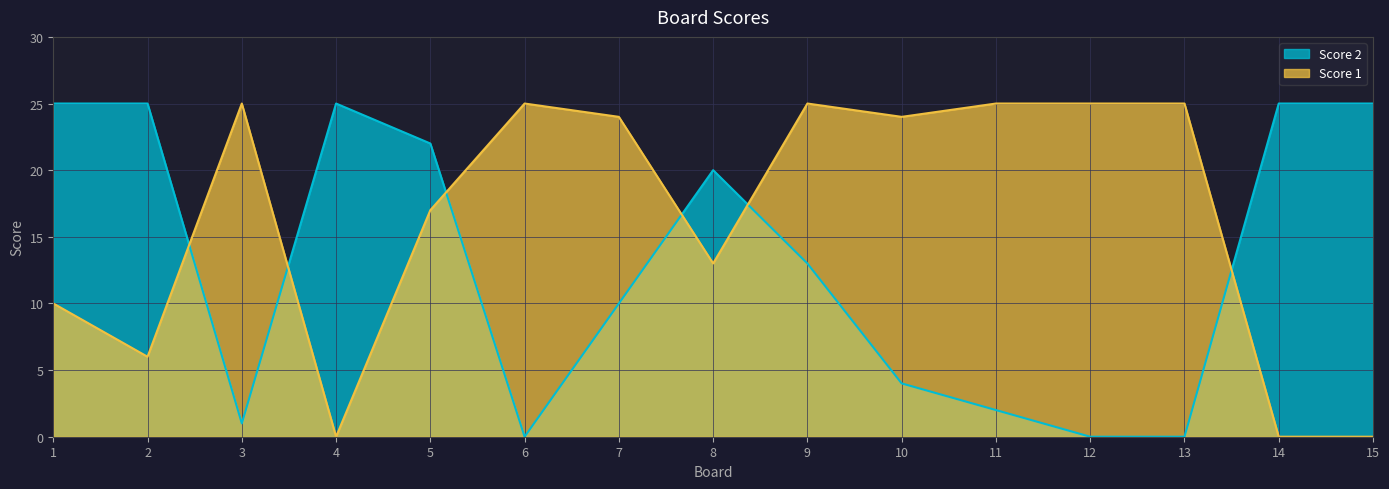

What is the spread (max minus min) of values at 14?

25